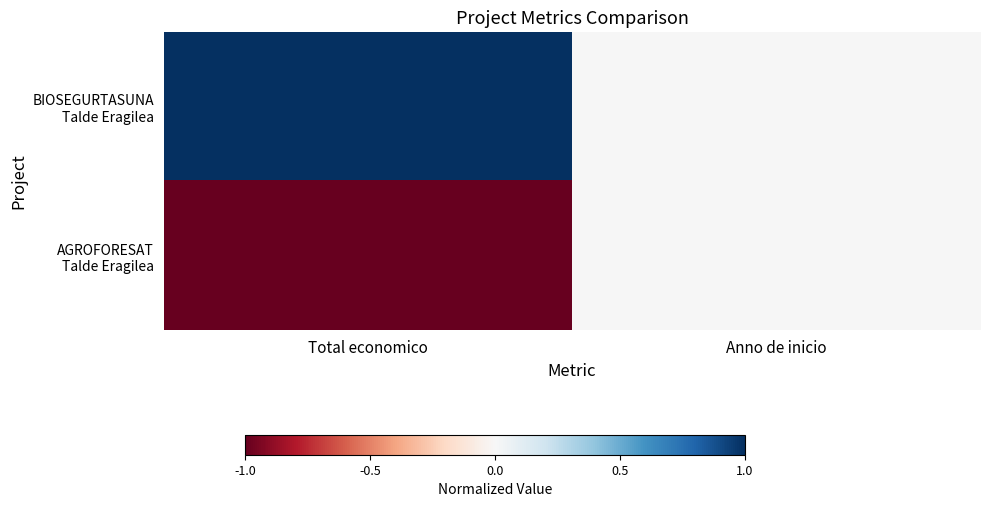

How many categories are shown in the chart?

2